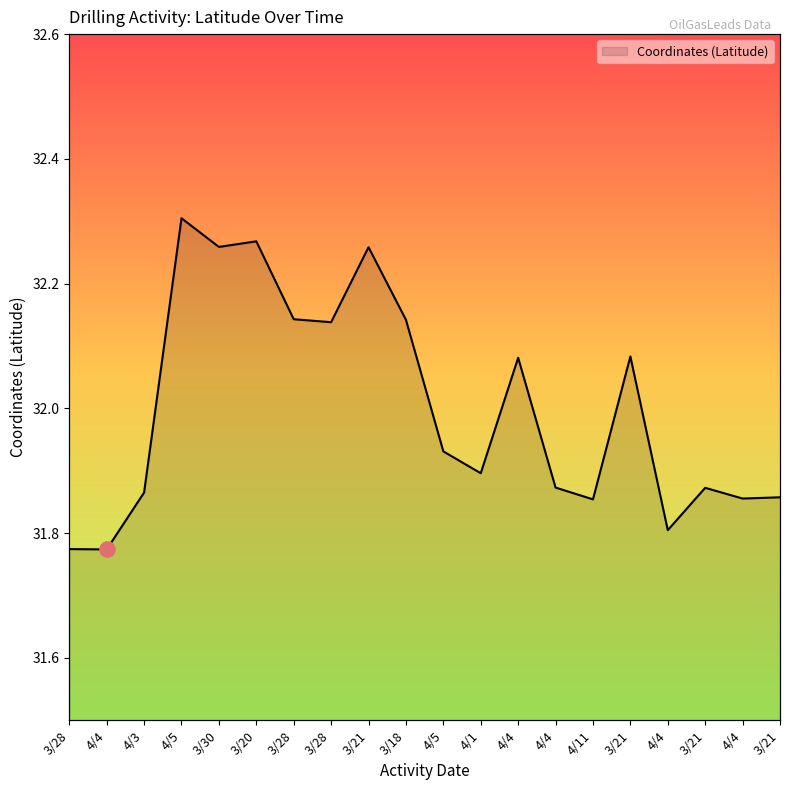

Approximately how many times larger is the value at 4/5 compared to 3/28?

1.0